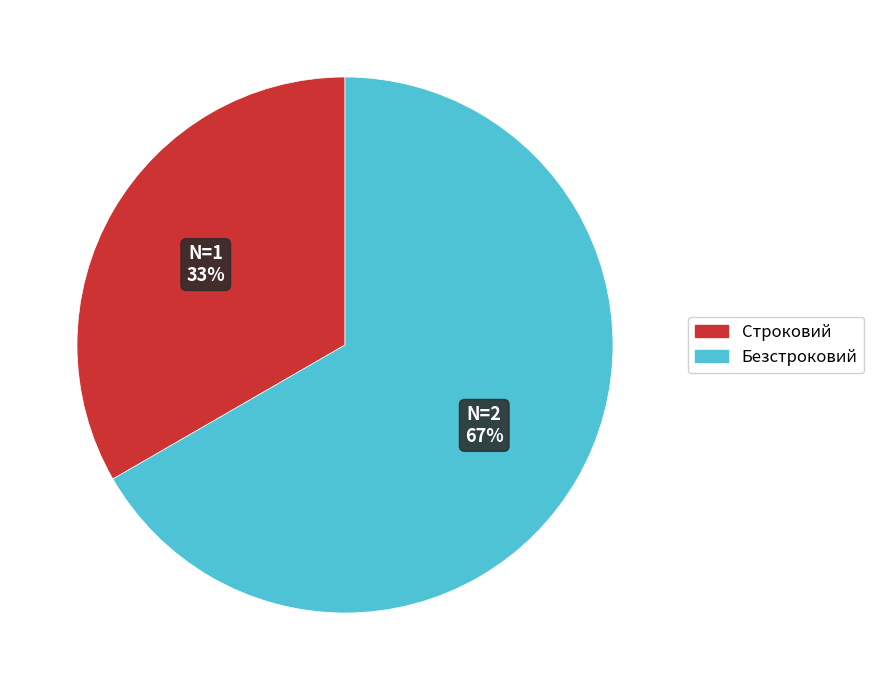

Which has a higher value, Строковий or Безстроковий?

Безстроковий